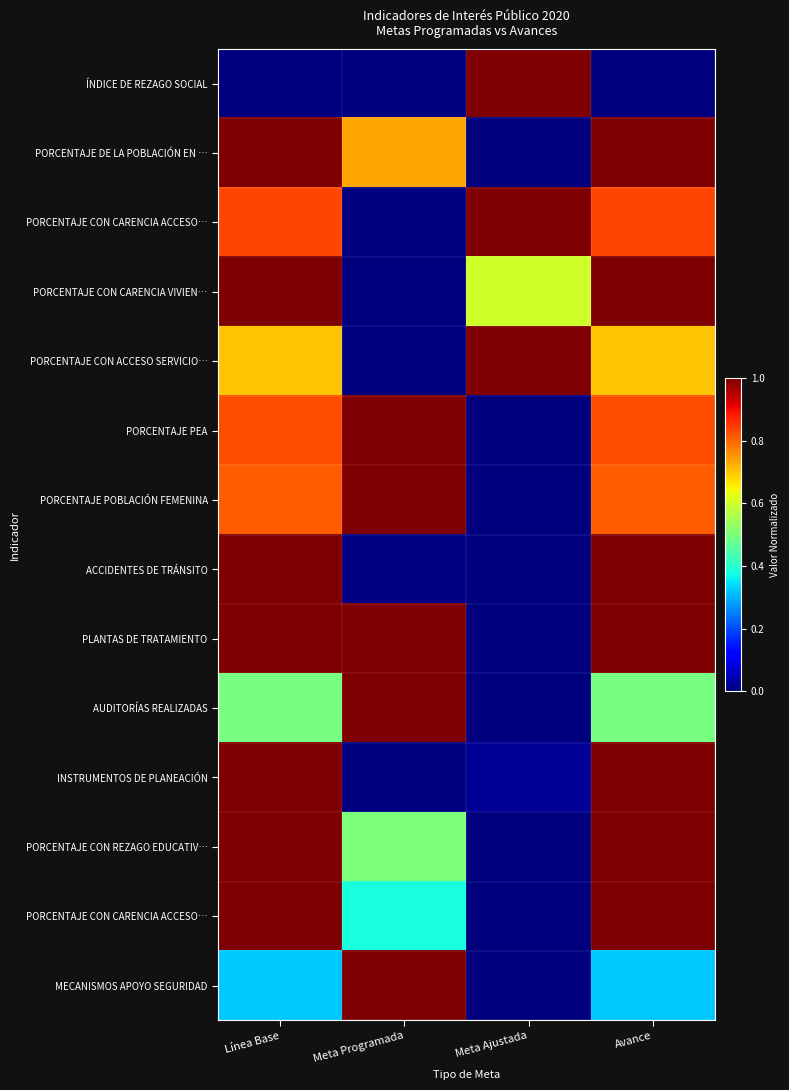

What is the difference between the highest and lowest values at Avance?

1.0